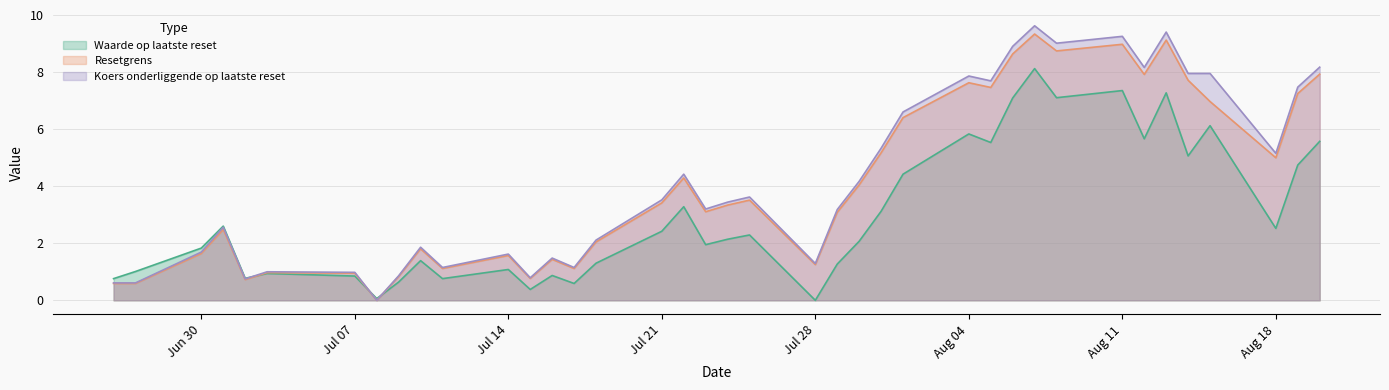

At which category does Waarde op laatste reset reach its first local valley?

2025-07-02